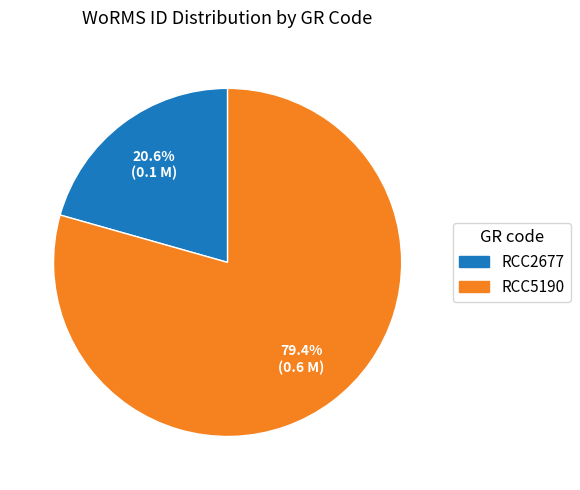

Is RCC5190 the majority of the pie?

Yes